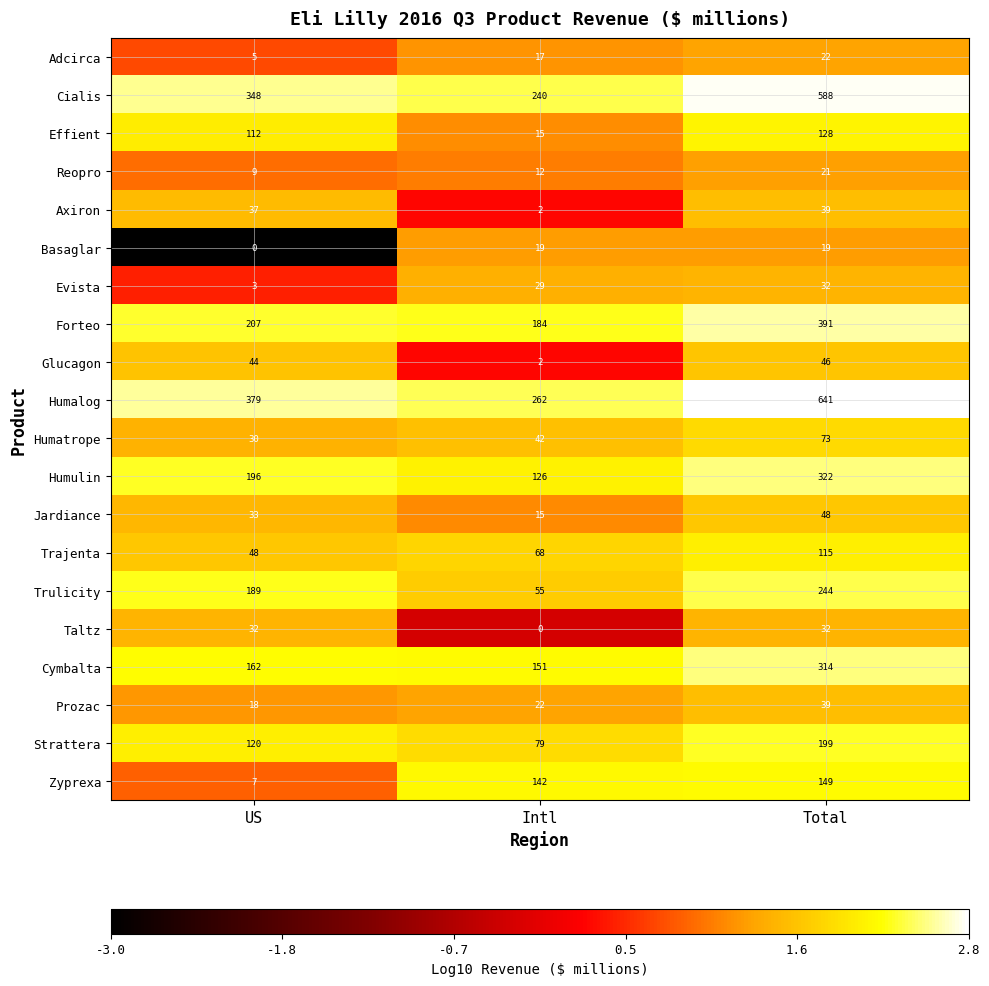

Which series changed the most between US and Intl?

Zyprexa